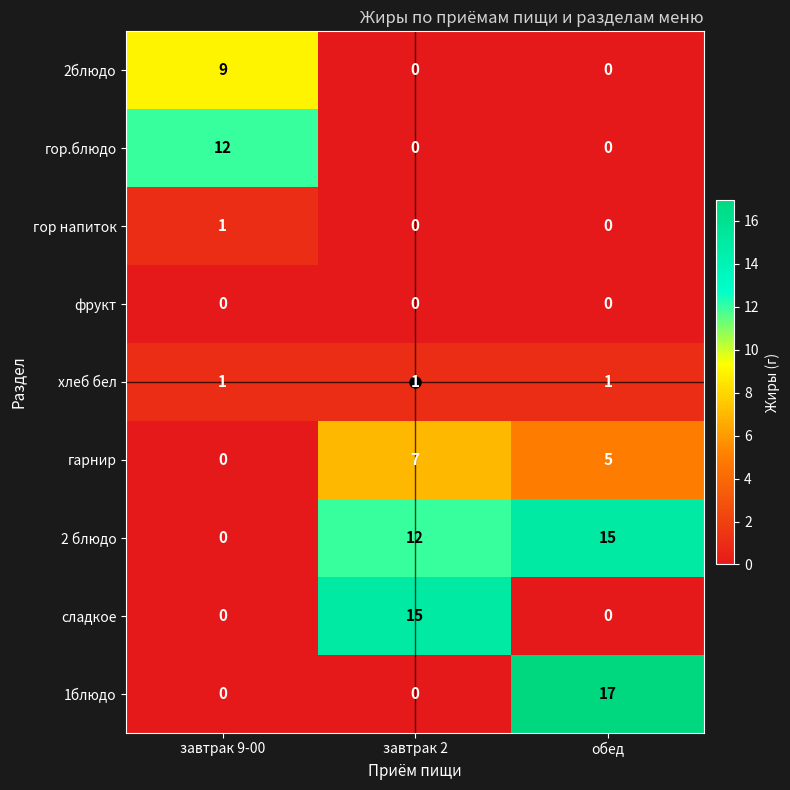

Which series has the largest total across all categories?

2 блюдо